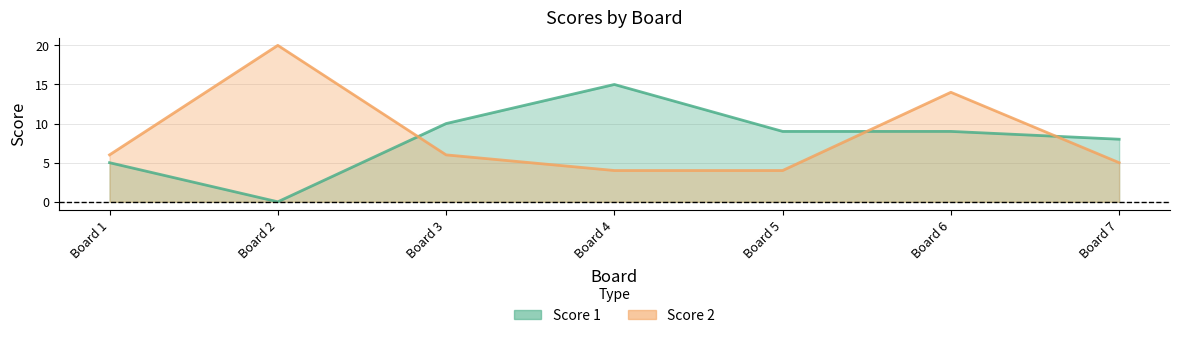

What is the value of the Score 1 point at the 7th from the left?

8